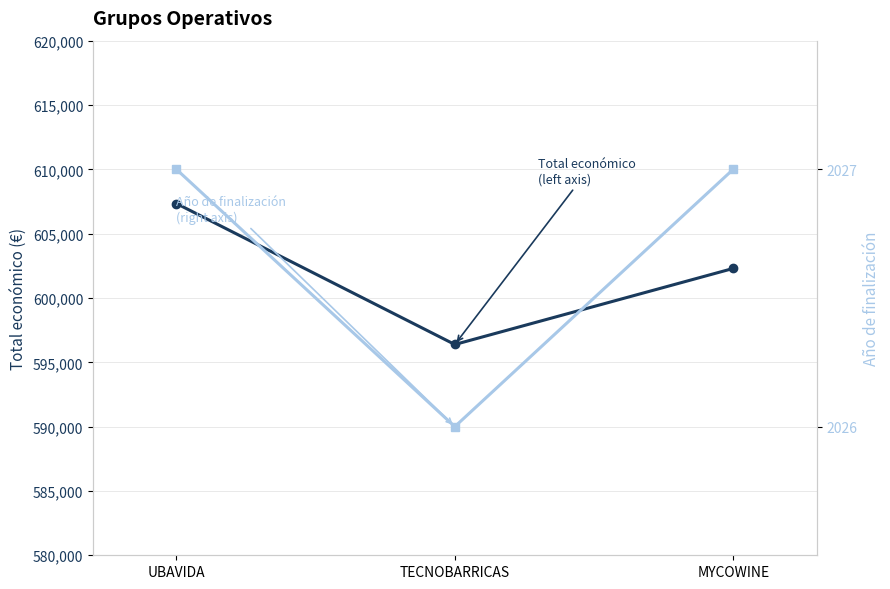

At UBAVIDA, list the series in order from smallest to largest.

Año de finalización (right axis), Total económico (left axis)